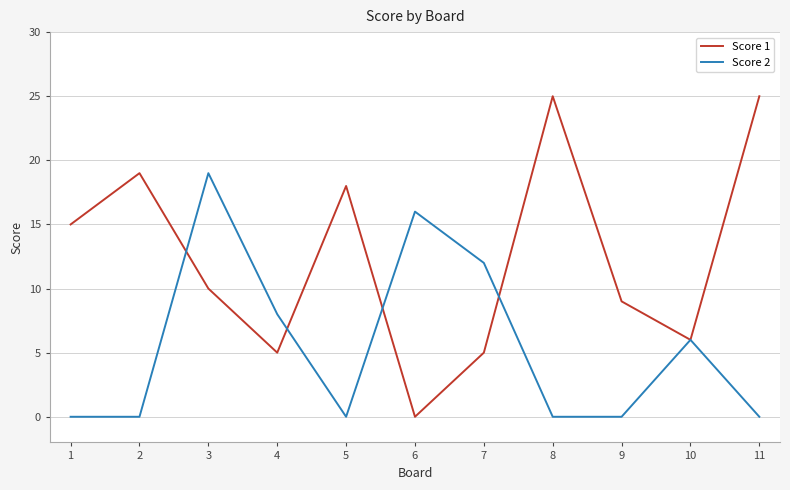

Is this an area chart (filled region under the line)?

No